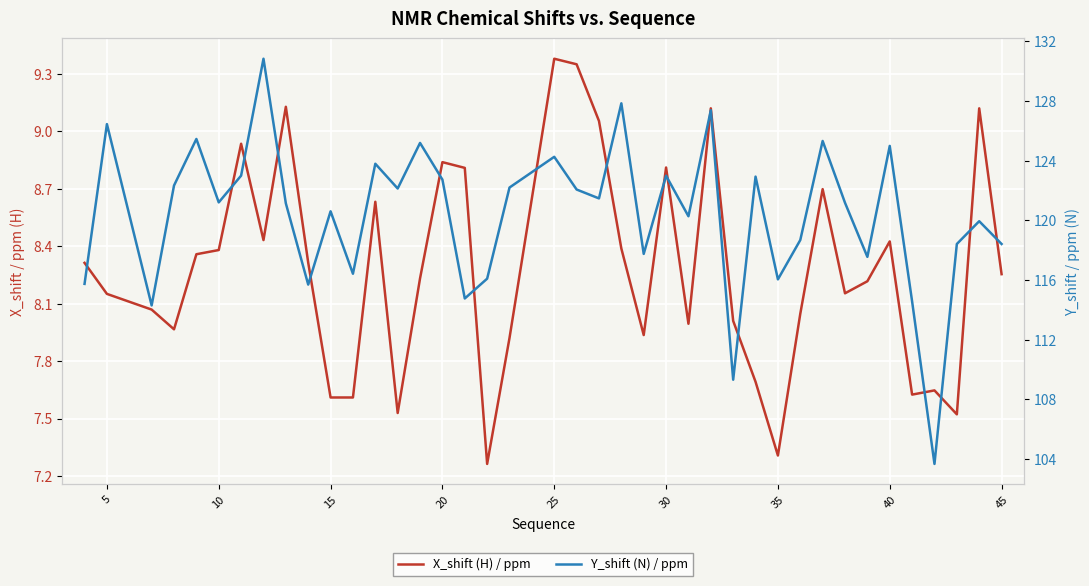

Is the value of X_shift (H) / ppm at 33 greater than the value of Y_shift (N) / ppm at 32?

No